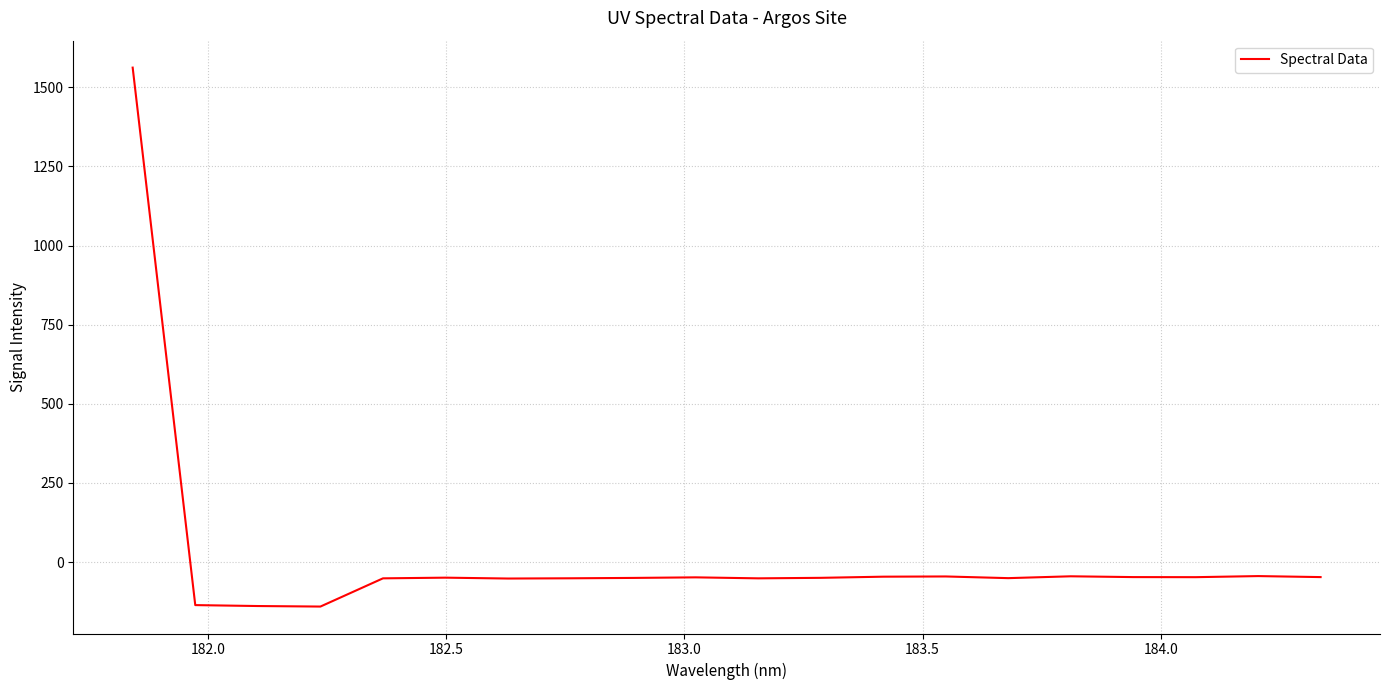

What is the difference between the second highest and second lowest values?

94.6